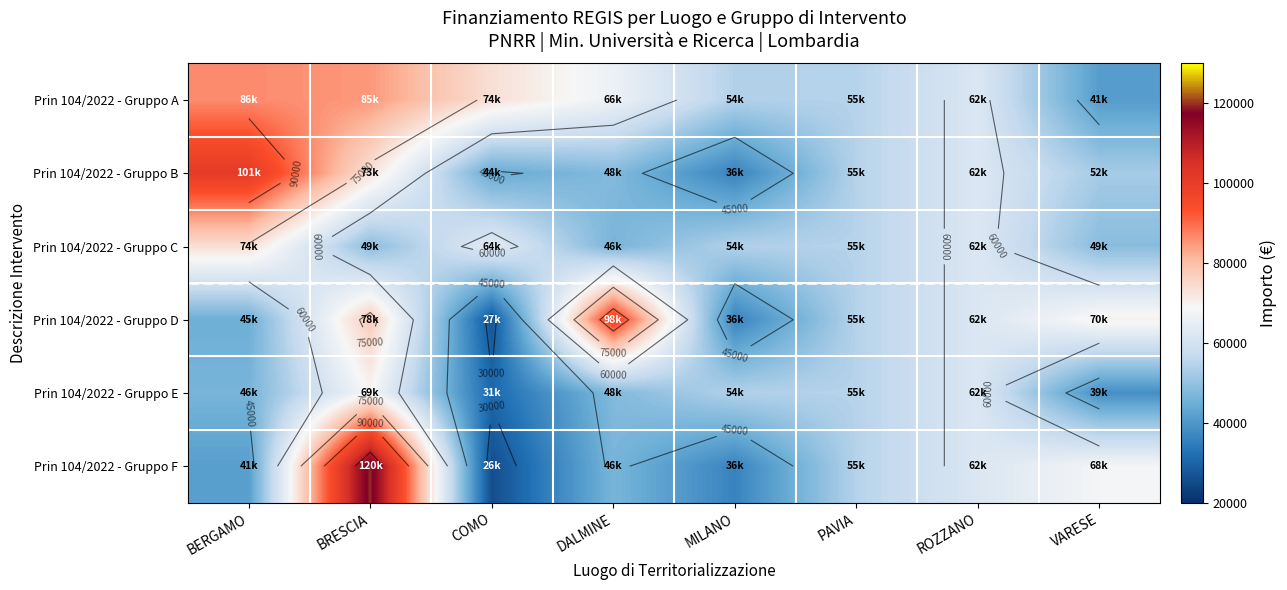

At how many categories does at least one series exceed 74671?

3